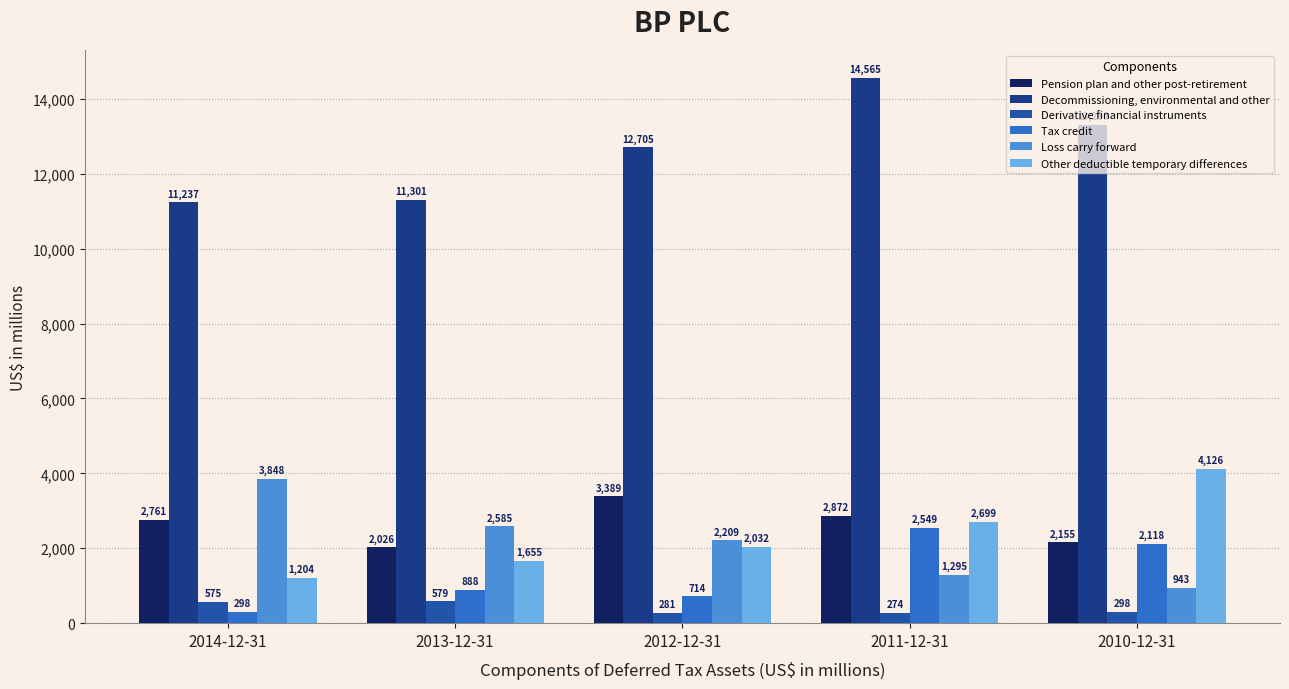

How many distinct data groups are displayed?

6